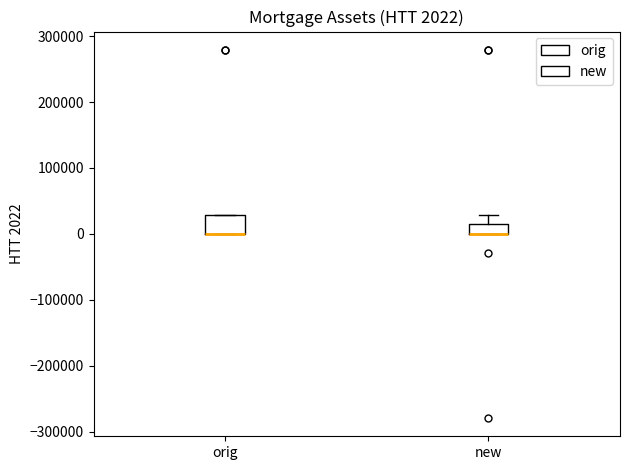

Comparing the boxes themselves (not the whiskers), which one is the tallest?

orig